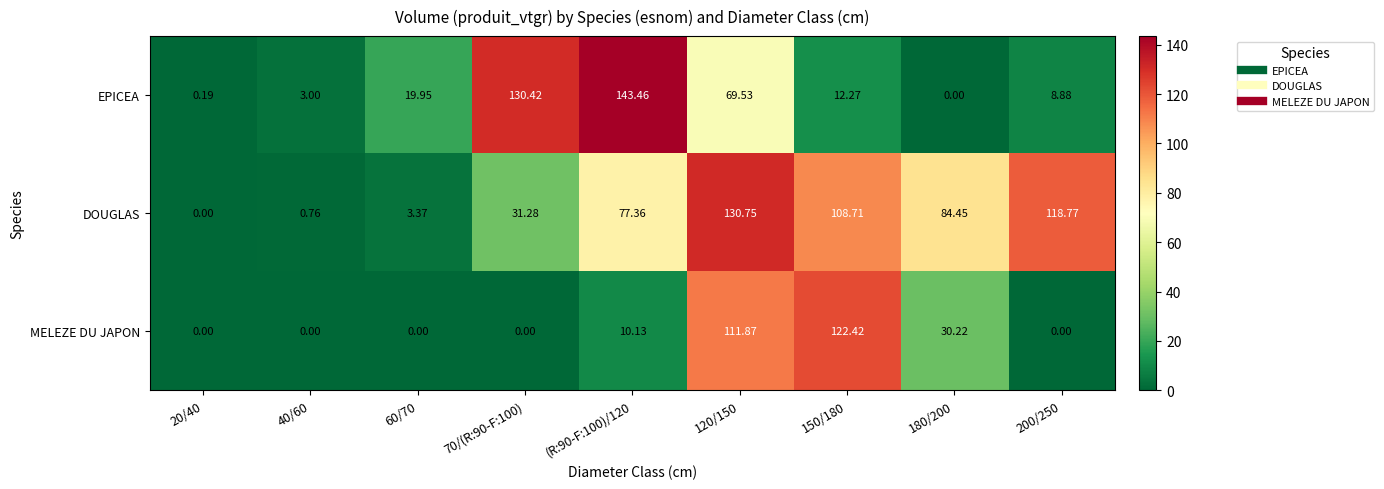

Is the value of MELEZE DU JAPON at 40/60 greater than the value of DOUGLAS at (R:90-F:100)/120?

No